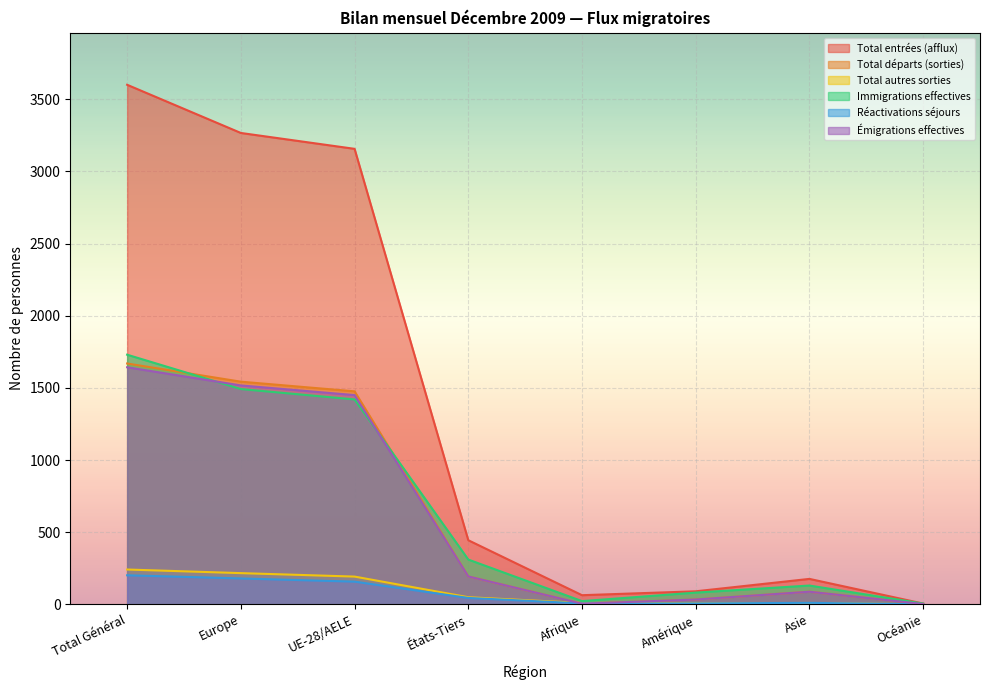

The Émigrations effectives series shows 1517 at Europe. True or false?

True